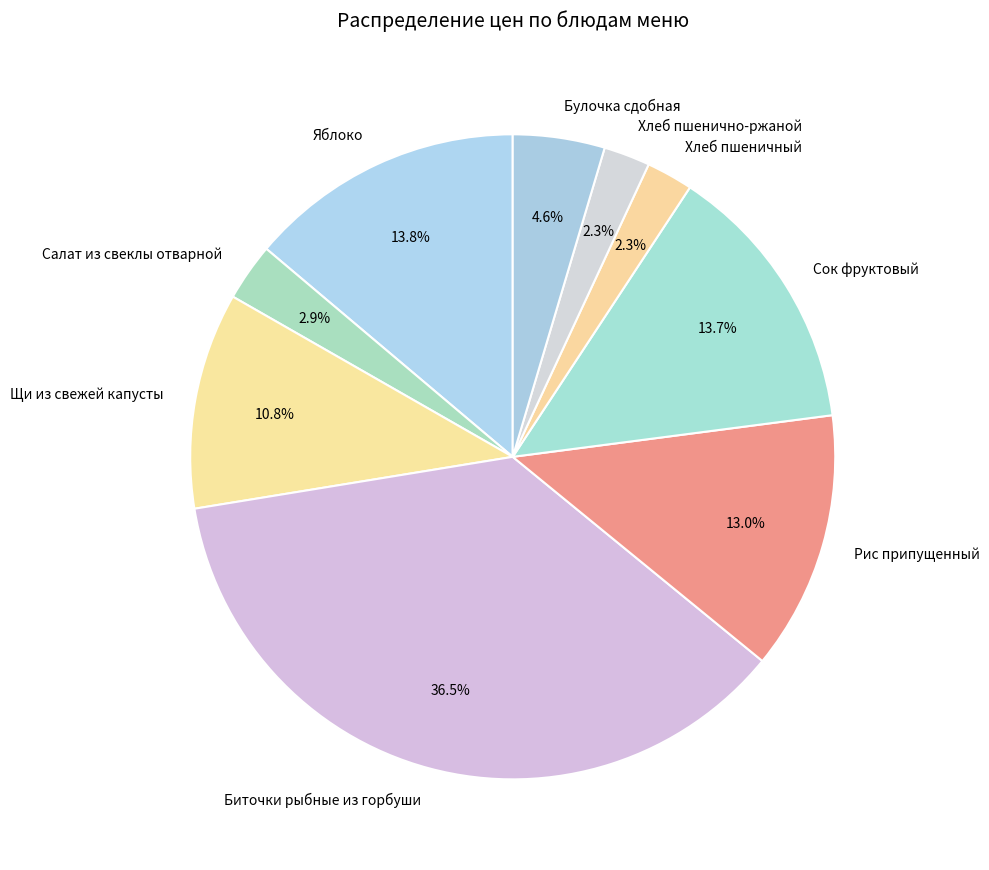

Between Хлеб пшеничный and Биточки рыбные из горбуши, which is larger?

Биточки рыбные из горбуши